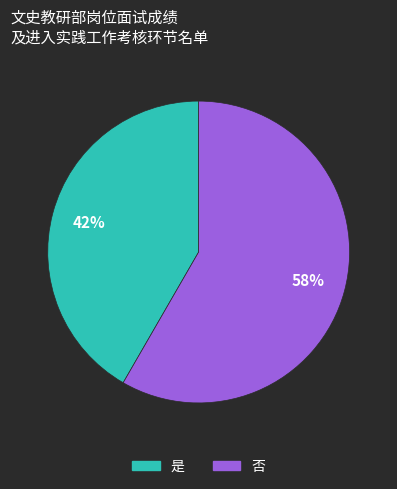

How many segments does this pie chart have?

2